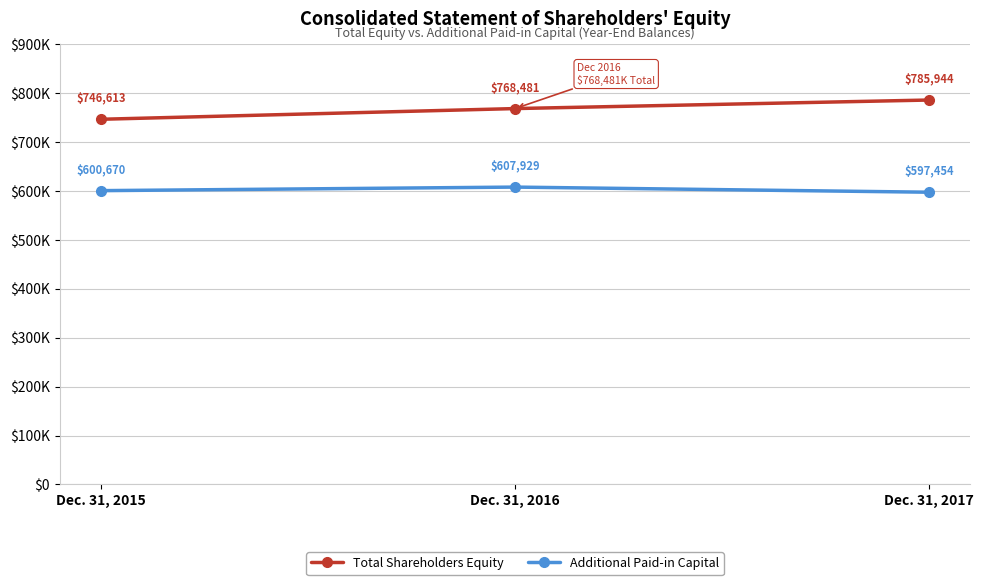

Is it true that Additional Paid-in Capital equals 230734 at Dec. 31, 2017?

False